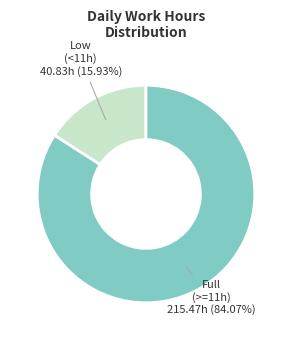

What is the majority slice?

Full (>=11h)